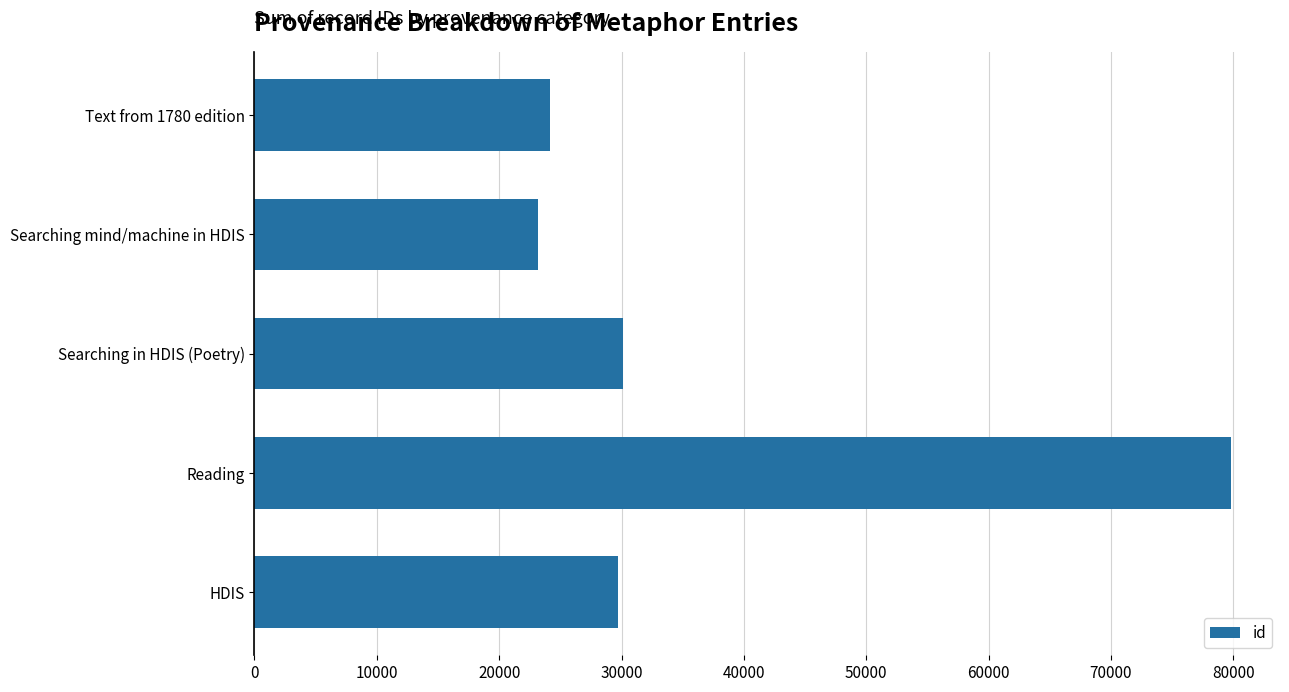

Approximately how many times larger is the value at Text from 1780 edition compared to Searching mind/machine in HDIS?

1.0